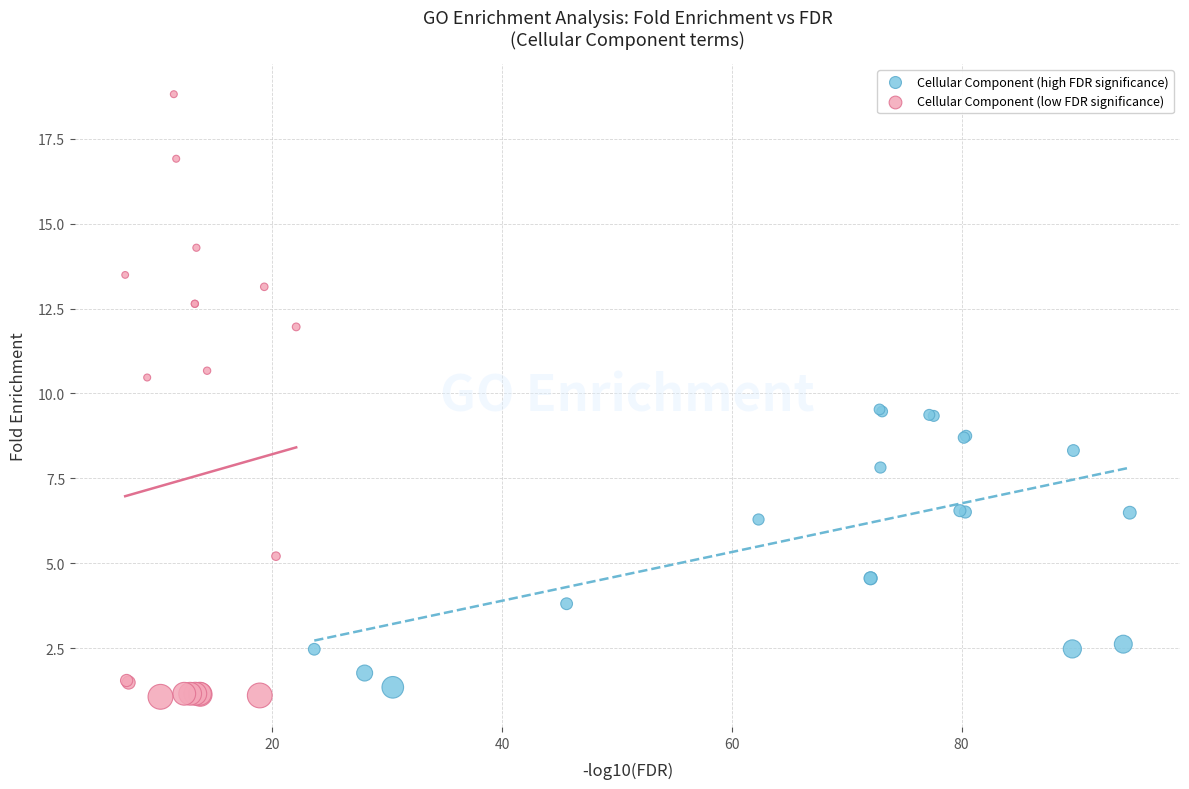

Which series contains the highest Y value?

Cellular Component (low FDR significance)